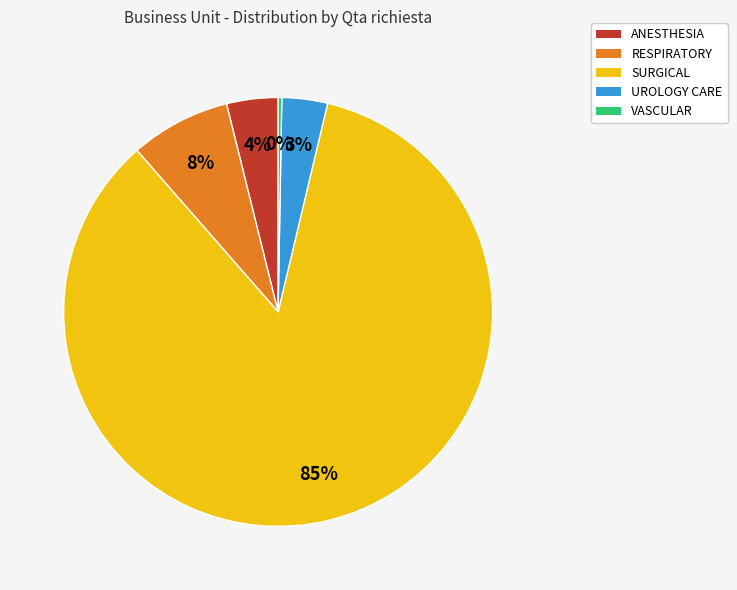

To the nearest percent, what percentage of the pie is ANESTHESIA?

4%